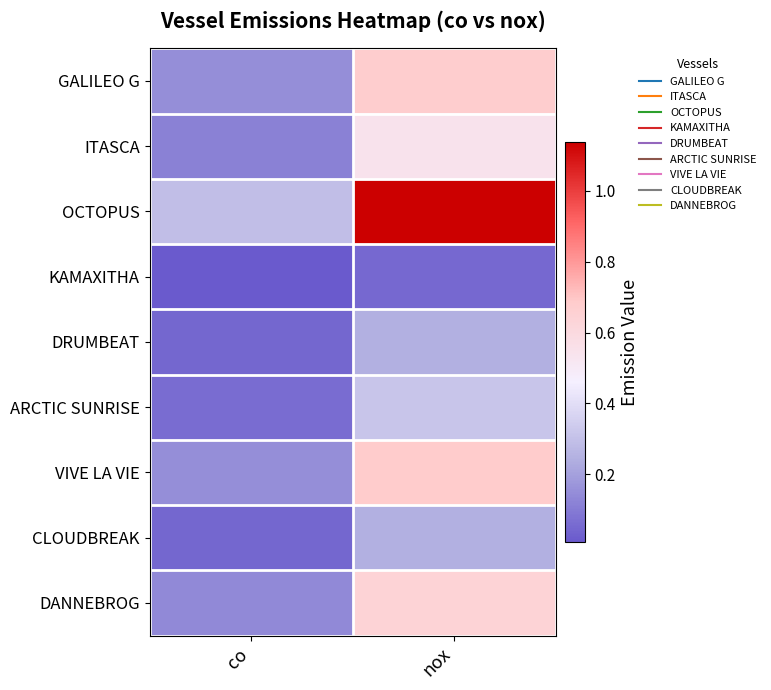

How many distinct data groups are displayed?

9